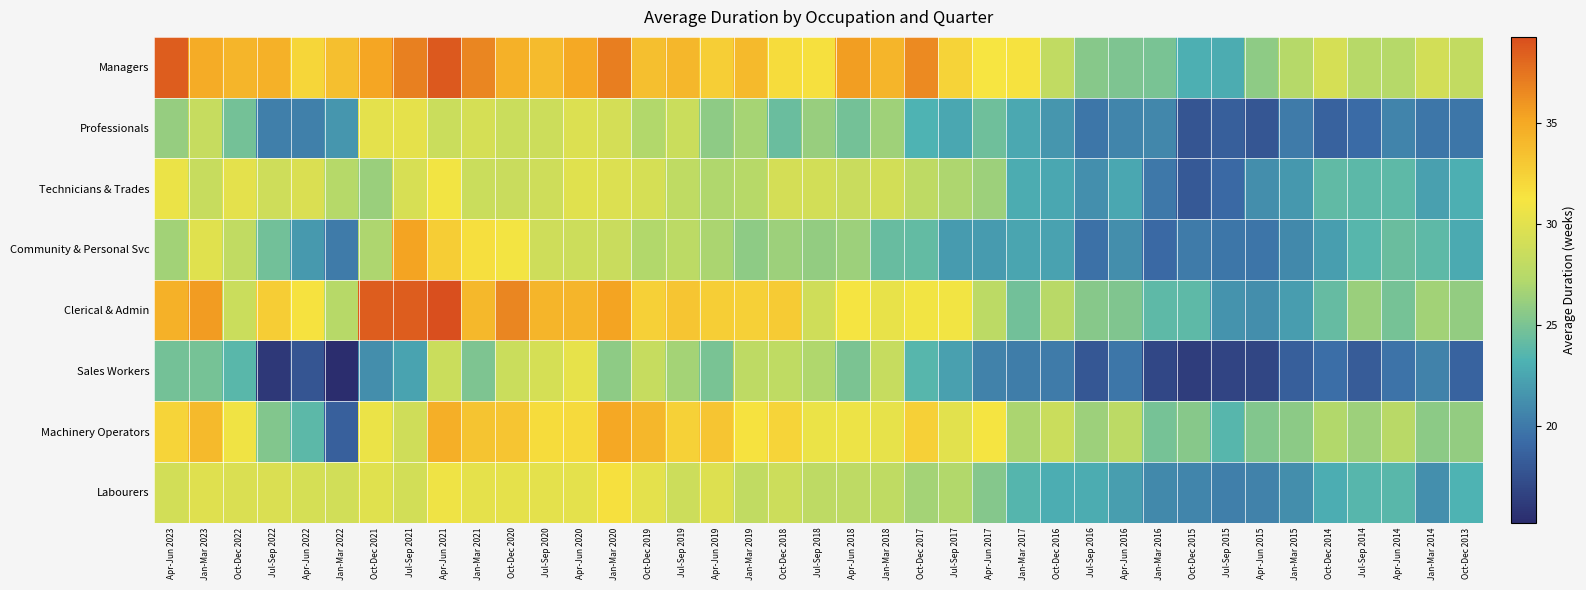

Which series changed the most between Apr-Jun 2023 and Jul-Sep 2021?

Community & Personal Svc